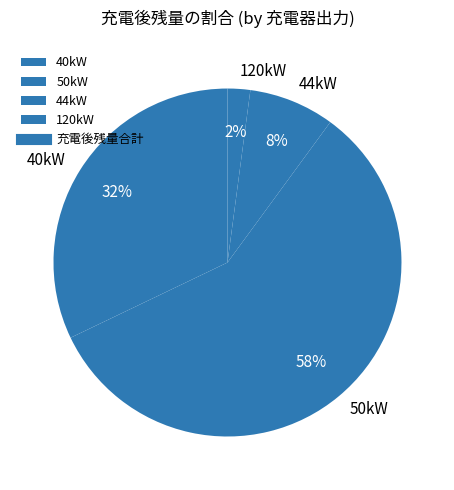

To the nearest percent, what portion does 120kW represent?

2%